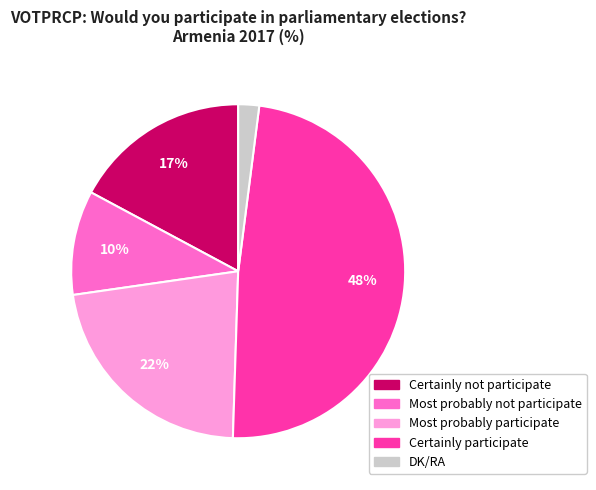

Do Certainly participate and Most probably participate together represent more than half of the pie?

Yes